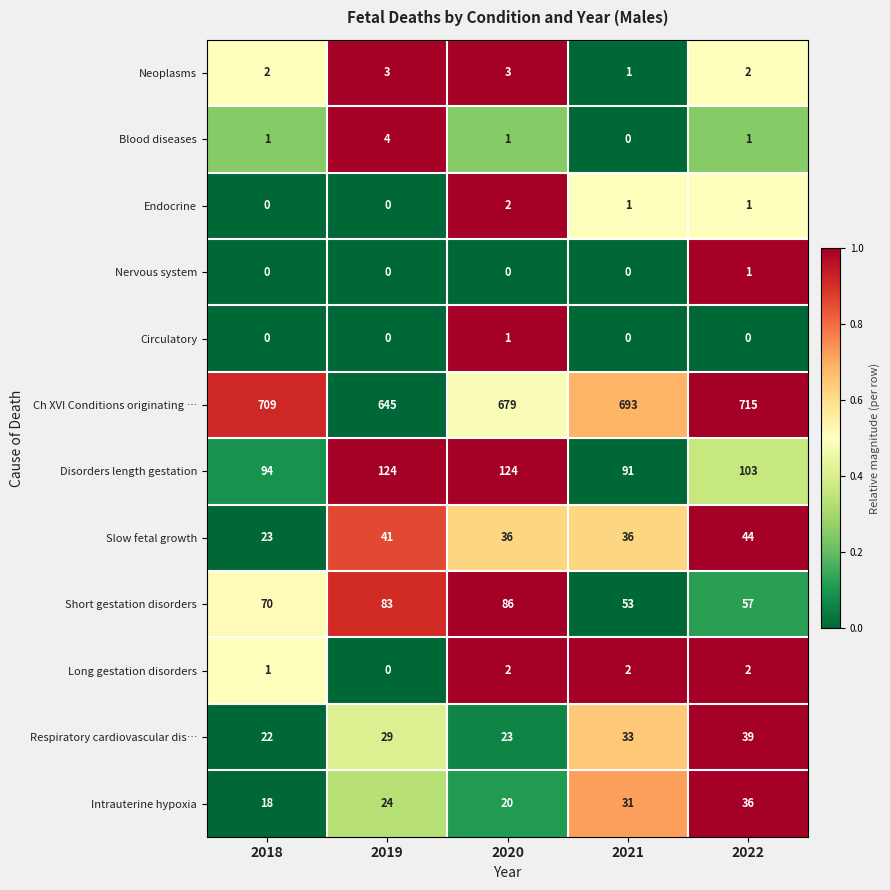

What is the maximum value shown in the chart?

715